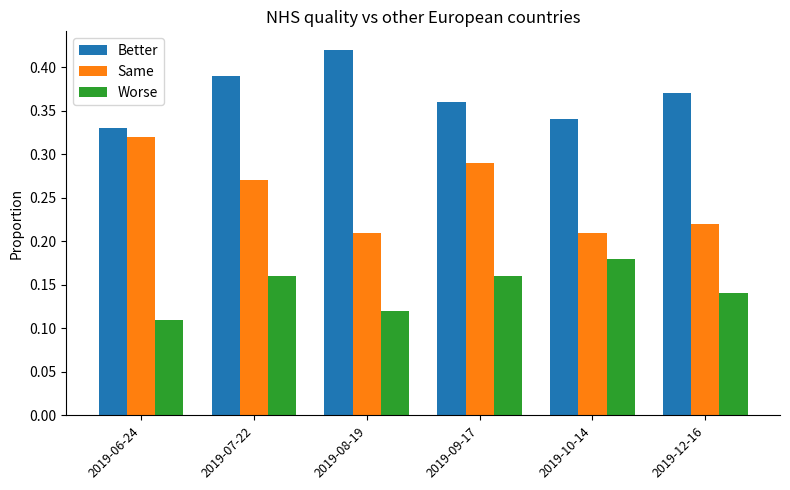

Which series has the largest total across all categories?

Better